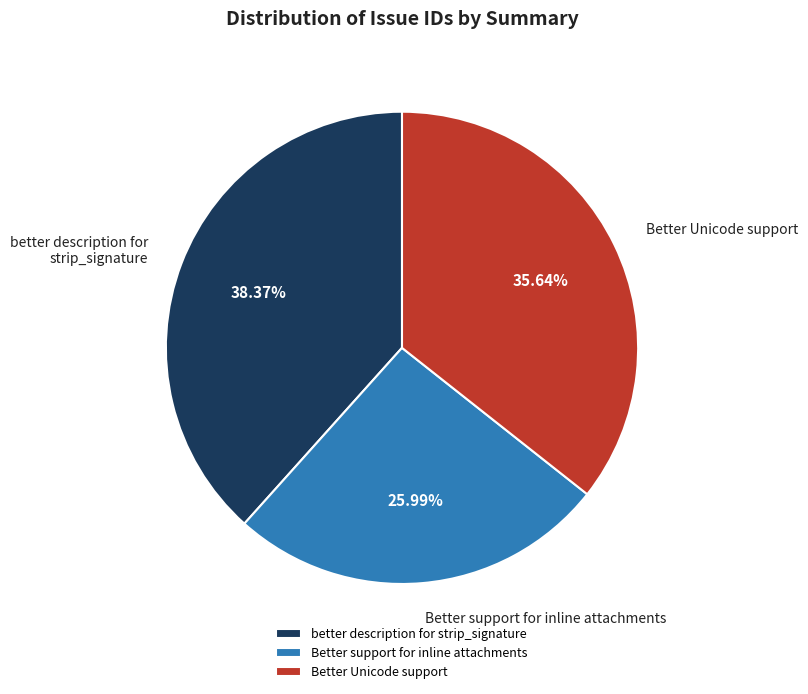

Rank the categories by value from lowest to highest.

Better support for inline attachments, Better Unicode support, better description for strip_signature